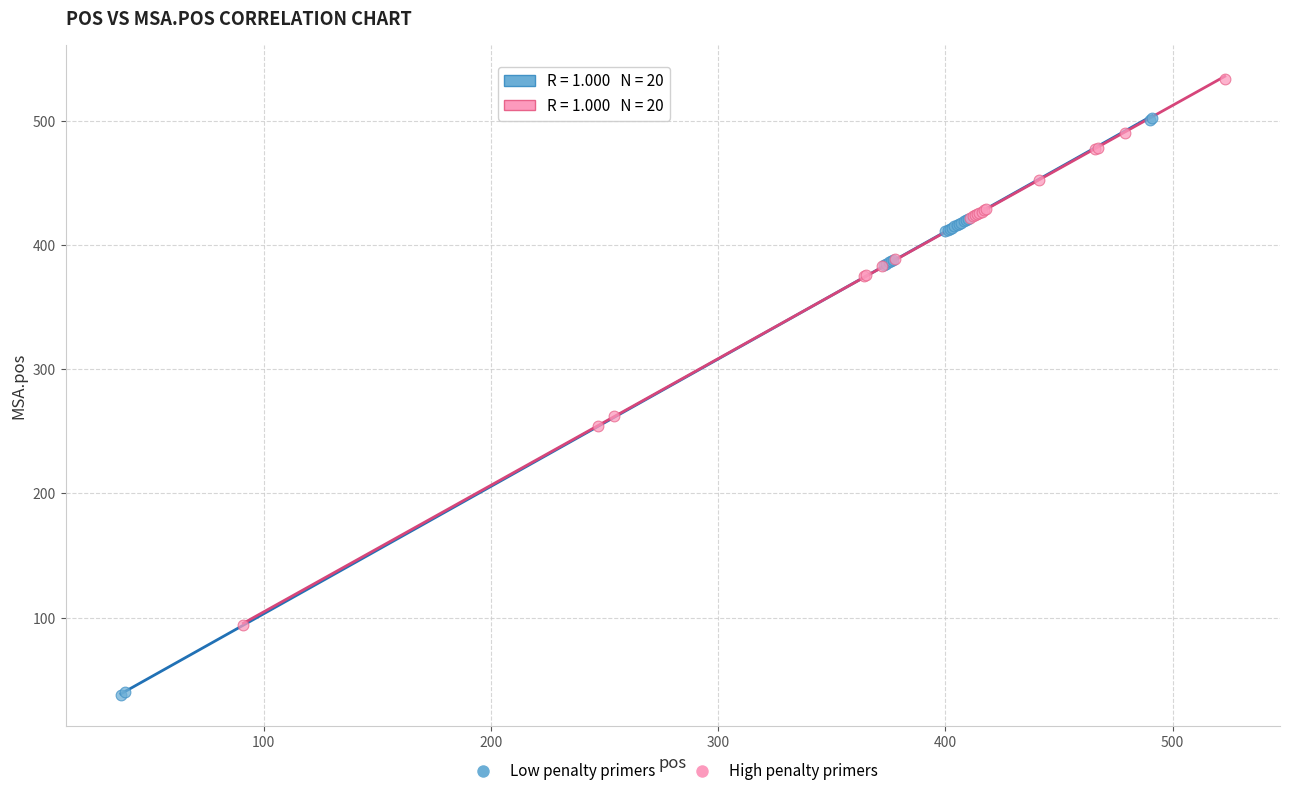

Which series contains the lowest Y value?

Low penalty primers